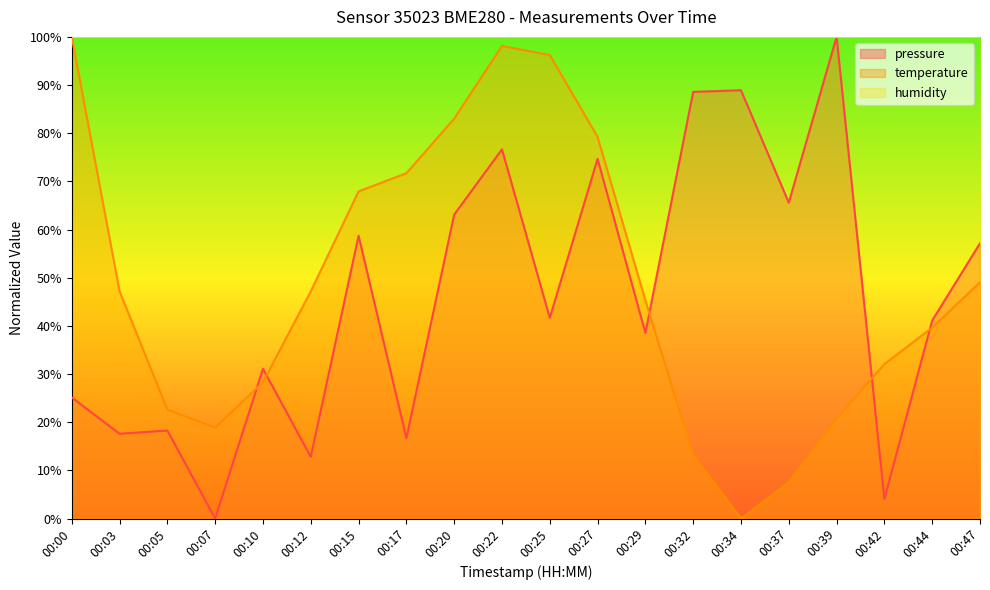

Does the chart have visible grid lines?

No